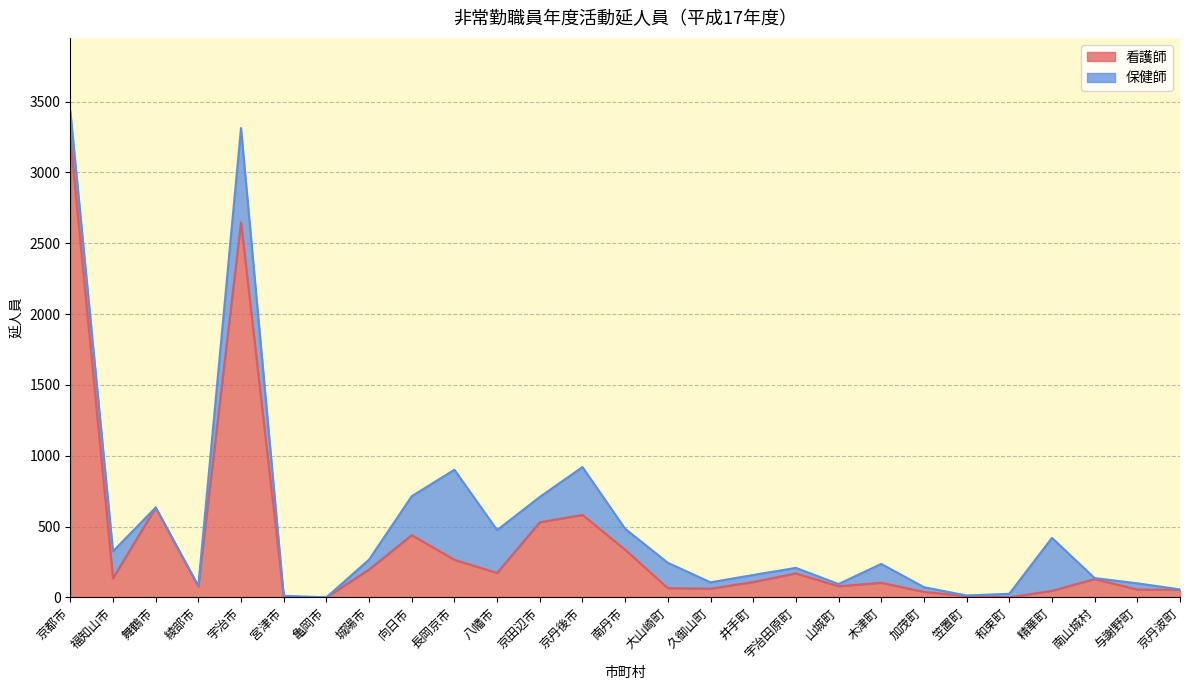

What is the average value?

377